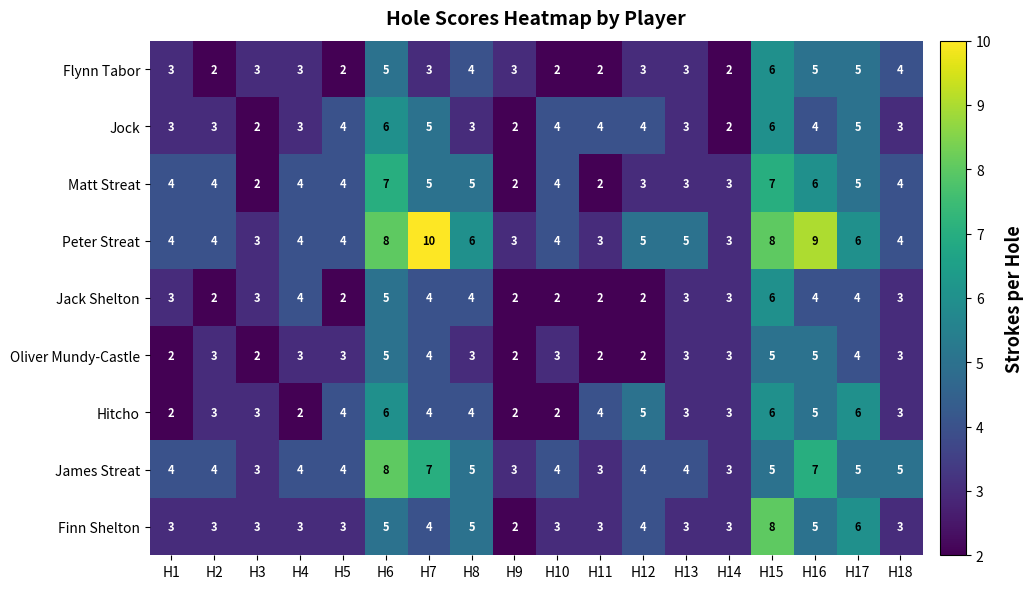

What value does the Peter Streat series have at H10?

4